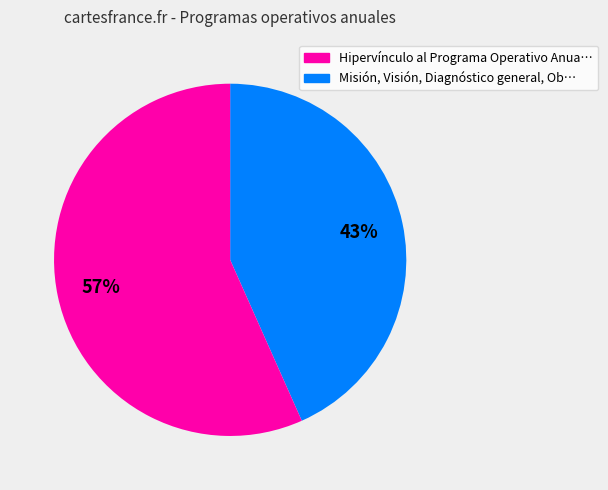

To the nearest percent, what is the average slice percentage?

50%